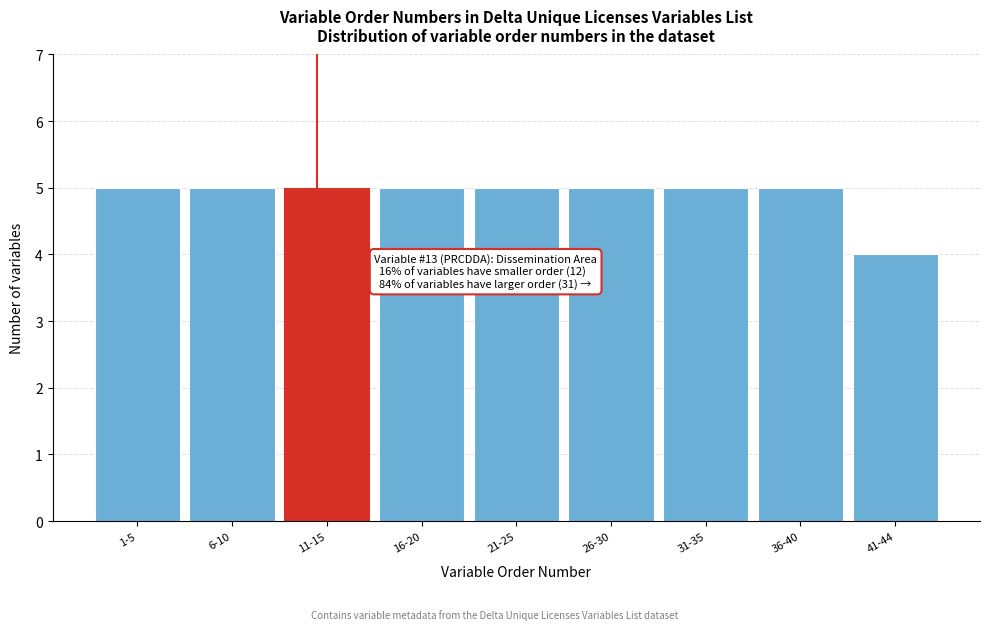

Reading right to left, extract all data points from this chart.

4	5	5	5	5	5	5	5	5